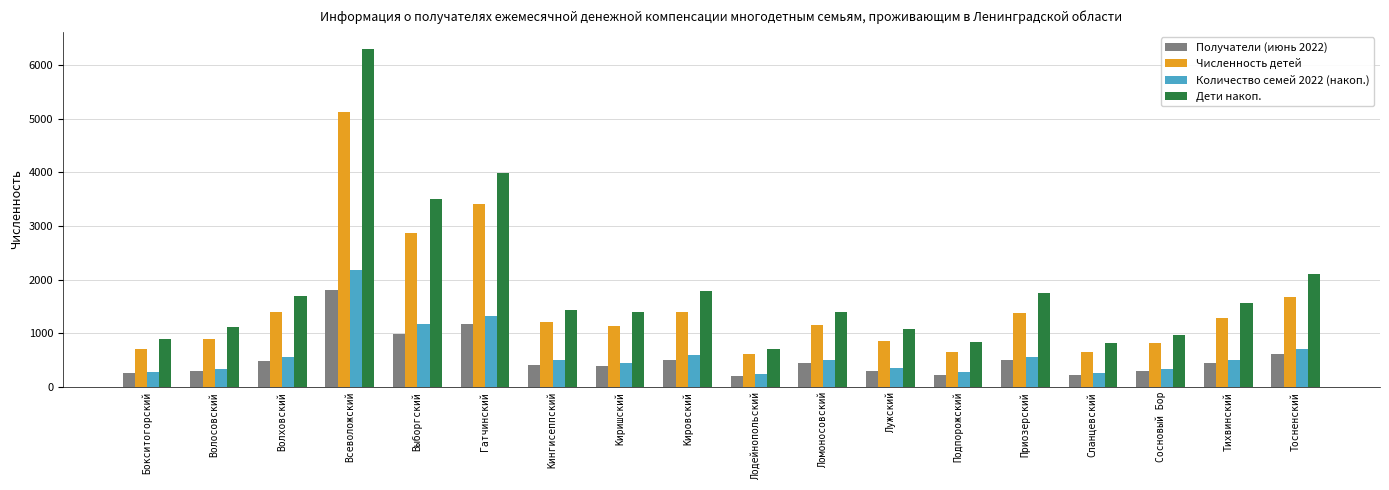

Read the Дети накоп. value at Сланцевский.

826